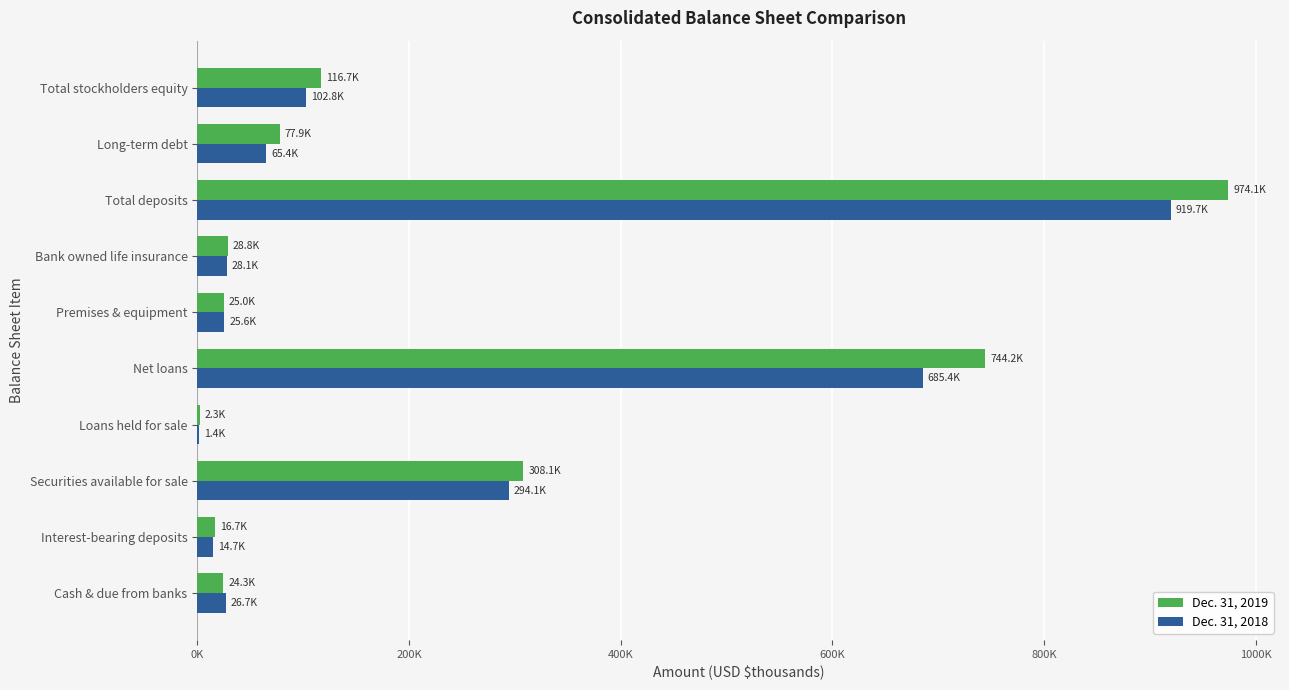

At how many categories does at least one series exceed 303353?

3